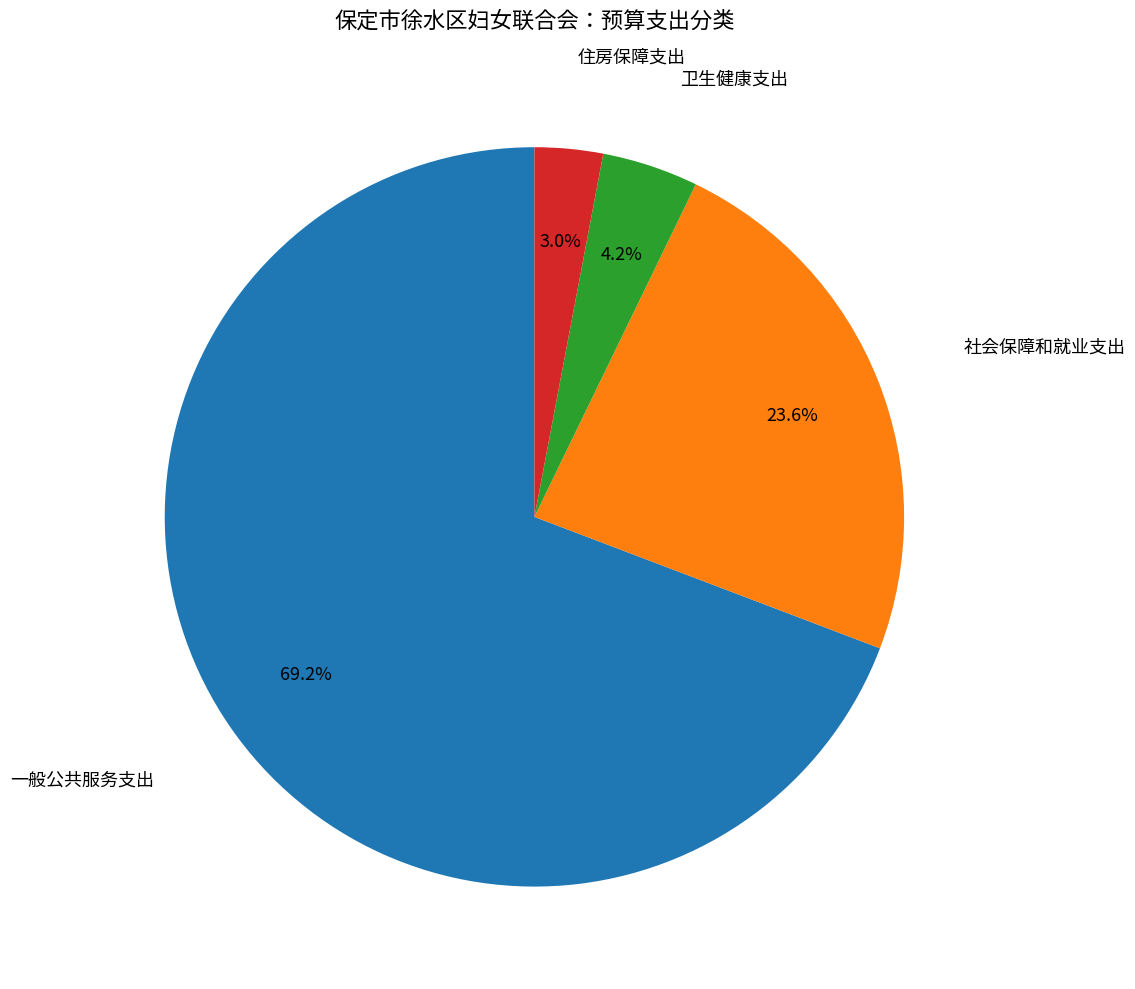

Does any single category account for the majority?

Yes